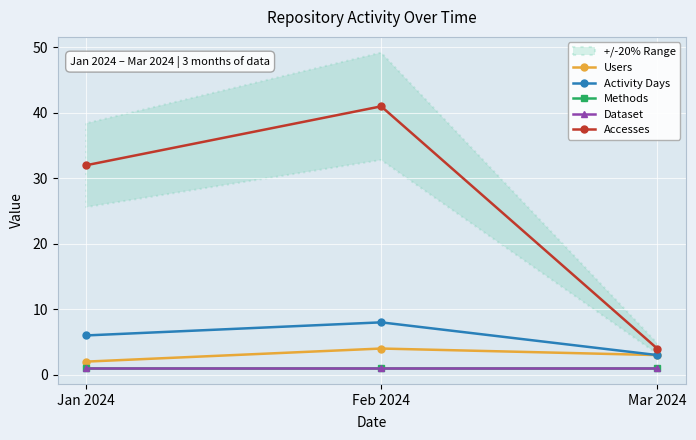

The value of Users at Feb 2024 is 4. True or false?

True